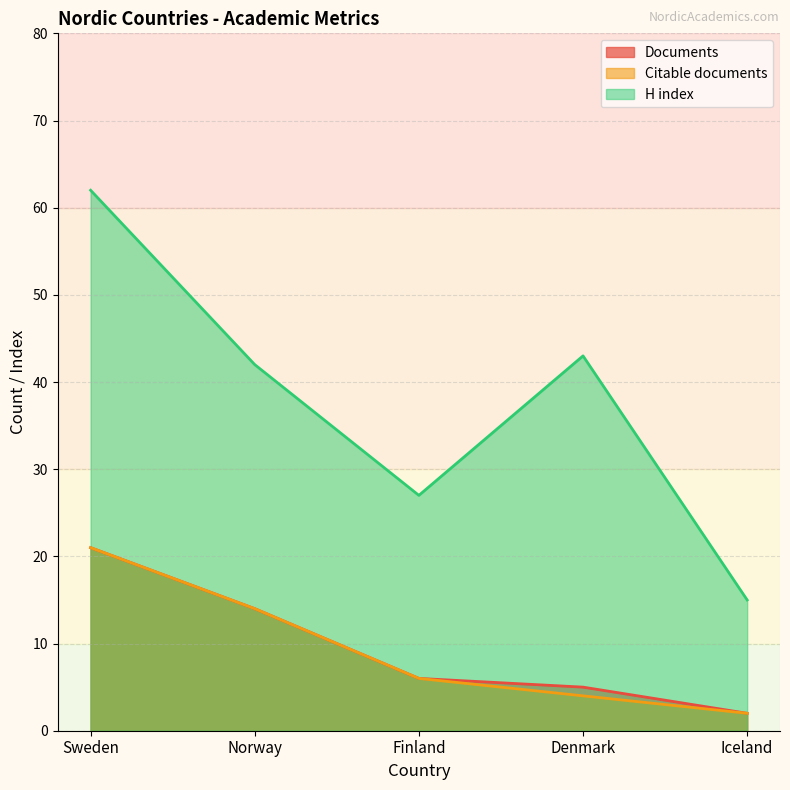

Where does the Documents series first go above 6?

Sweden